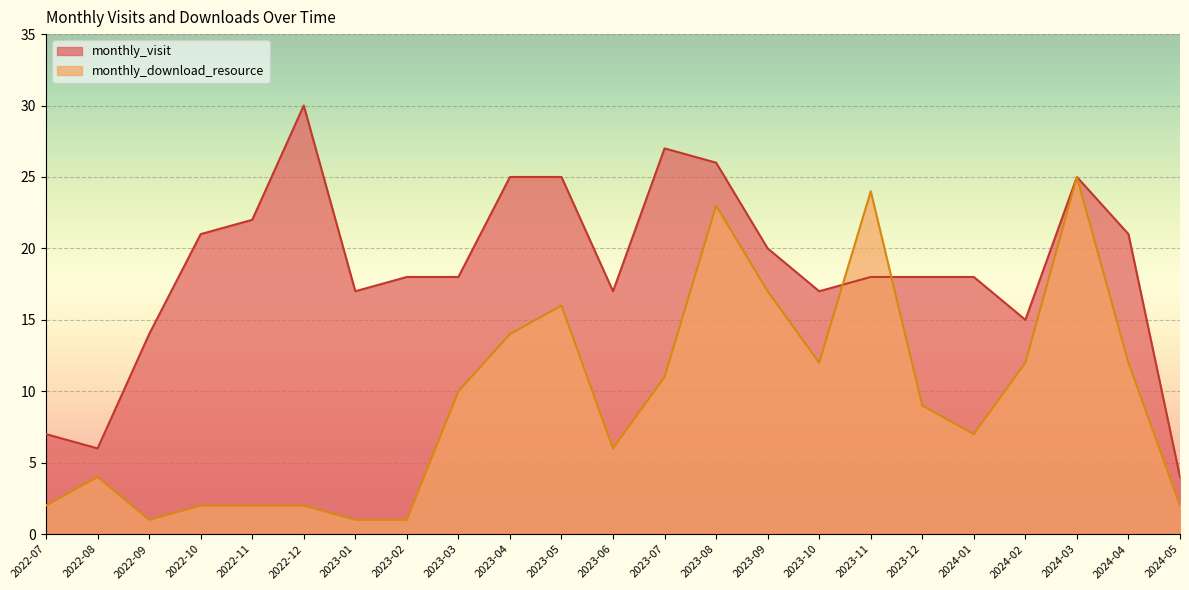

What is the sum of all monthly_download_resource values?

215